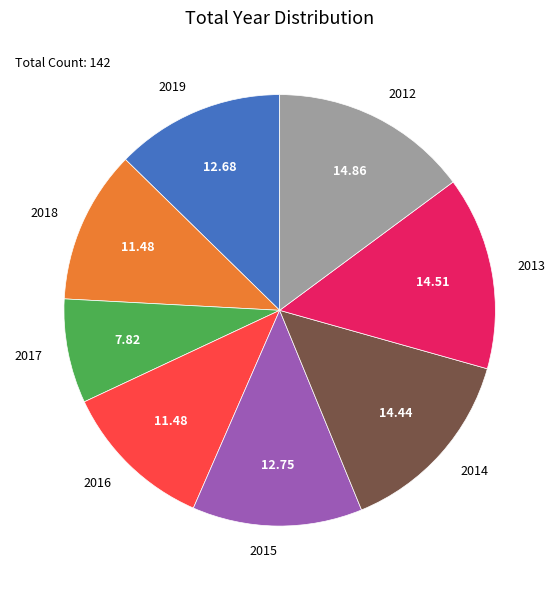

What is the ratio of the value at 2018 to the value at 2012?

0.8